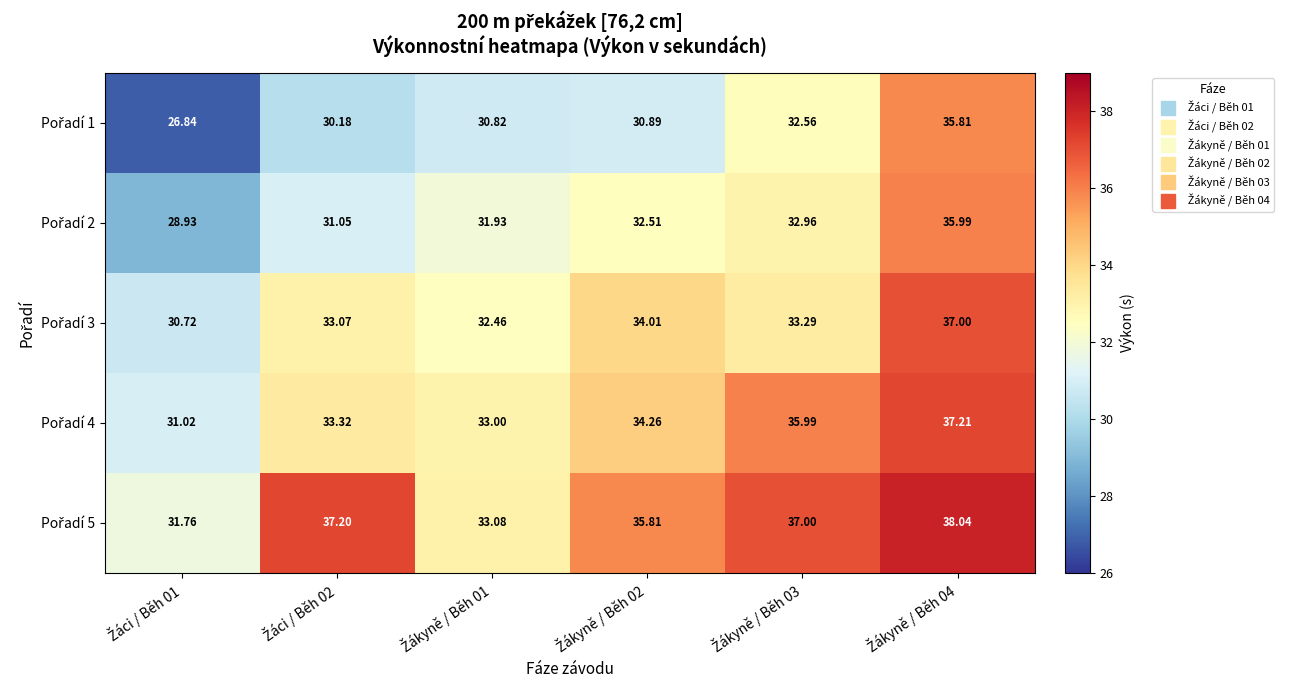

How many categories are shown in the chart?

6